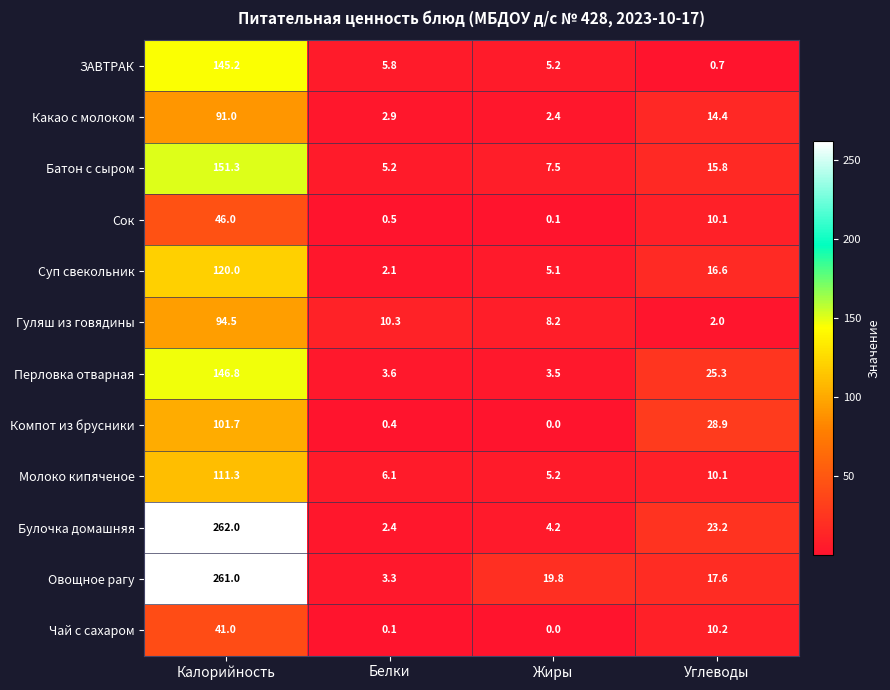

Rank the series by their maximum value, from highest to lowest.

Булочка домашняя, Овощное рагу, Батон с сыром, Перловка отварная, ЗАВТРАК, Суп свекольник, Молоко кипяченое, Компот из брусники, Гуляш из говядины, Какао с молоком, Сок, Чай с сахаром